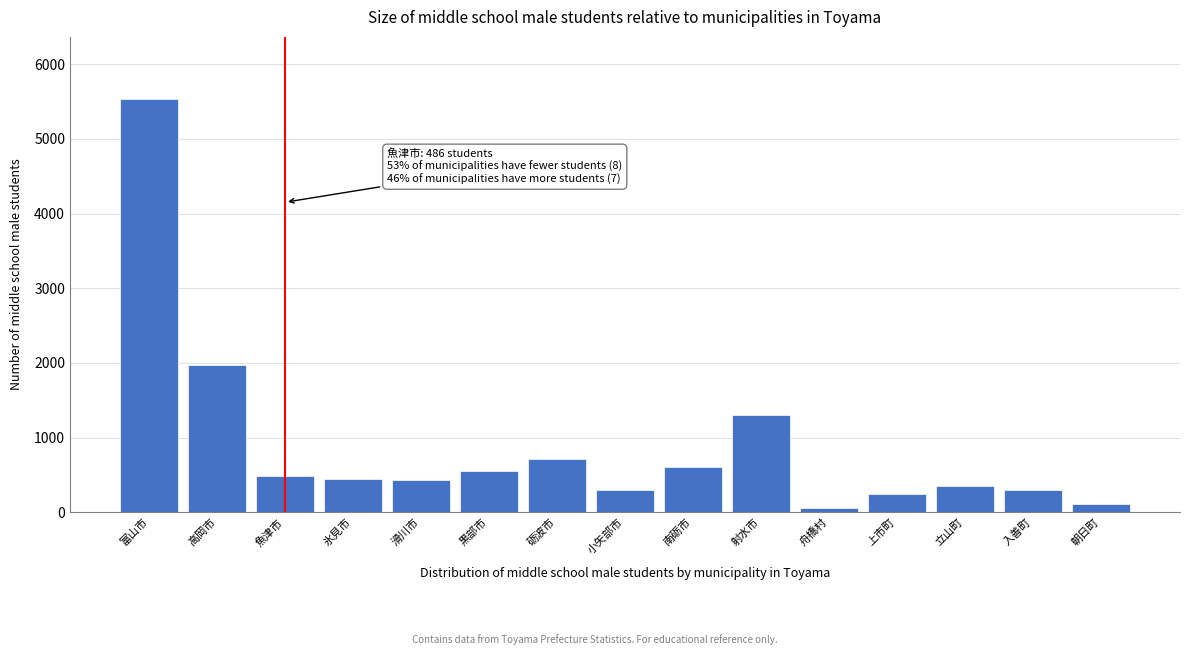

What is the difference between the maximum and second lowest values?

5425